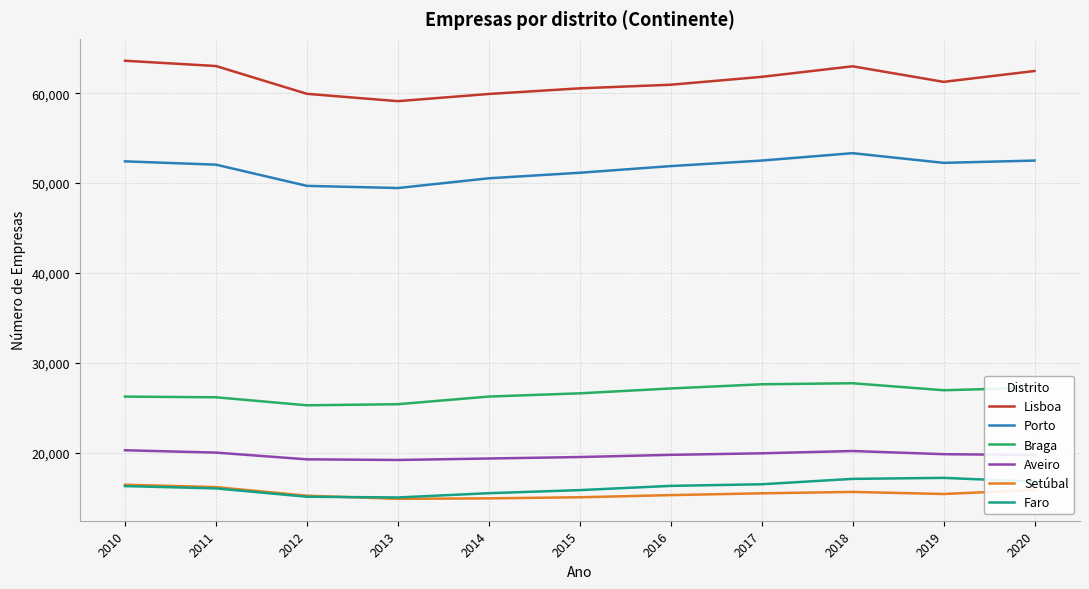

True or false: Setúbal and Porto intersect in this chart.

False